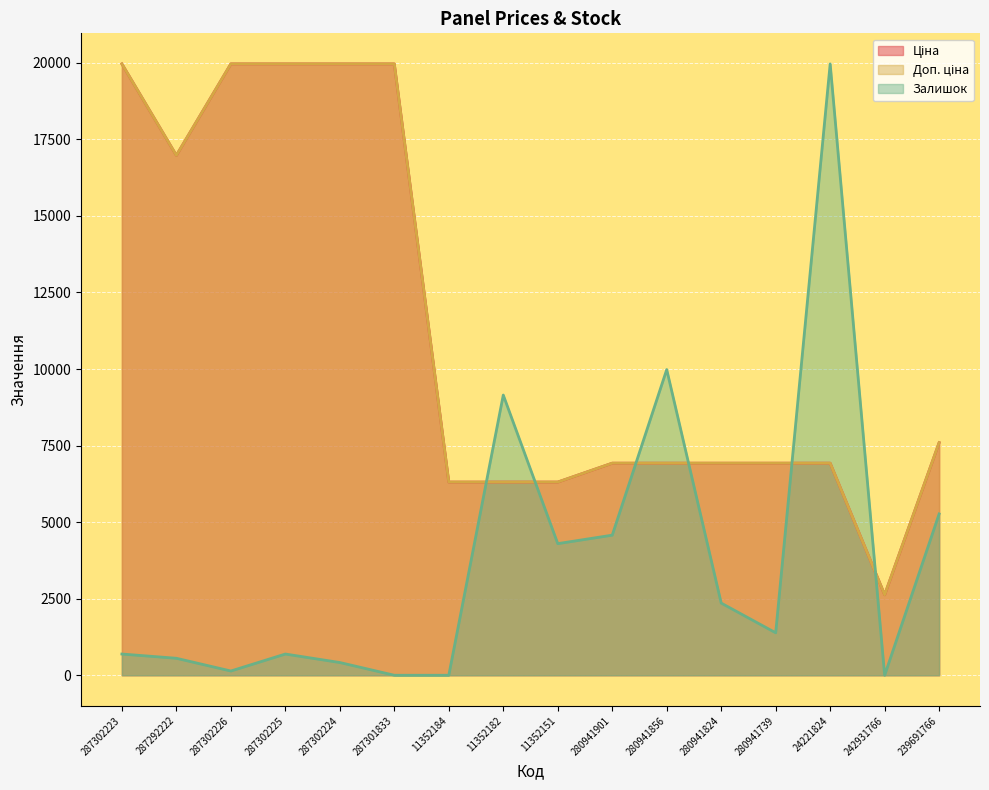

Which category has the highest value in the Залишок series?

24221824